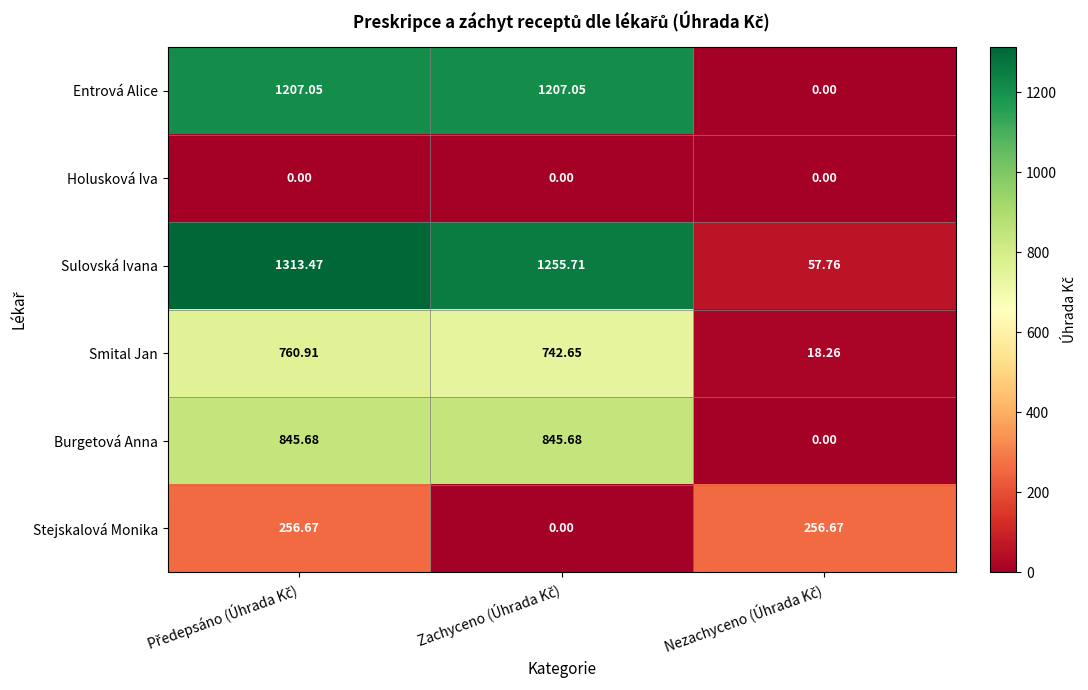

List the series in order of their peak value, highest first.

Sulovská Ivana, Entrová Alice, Burgetová Anna, Smital Jan, Stejskalová Monika, Holusková Iva